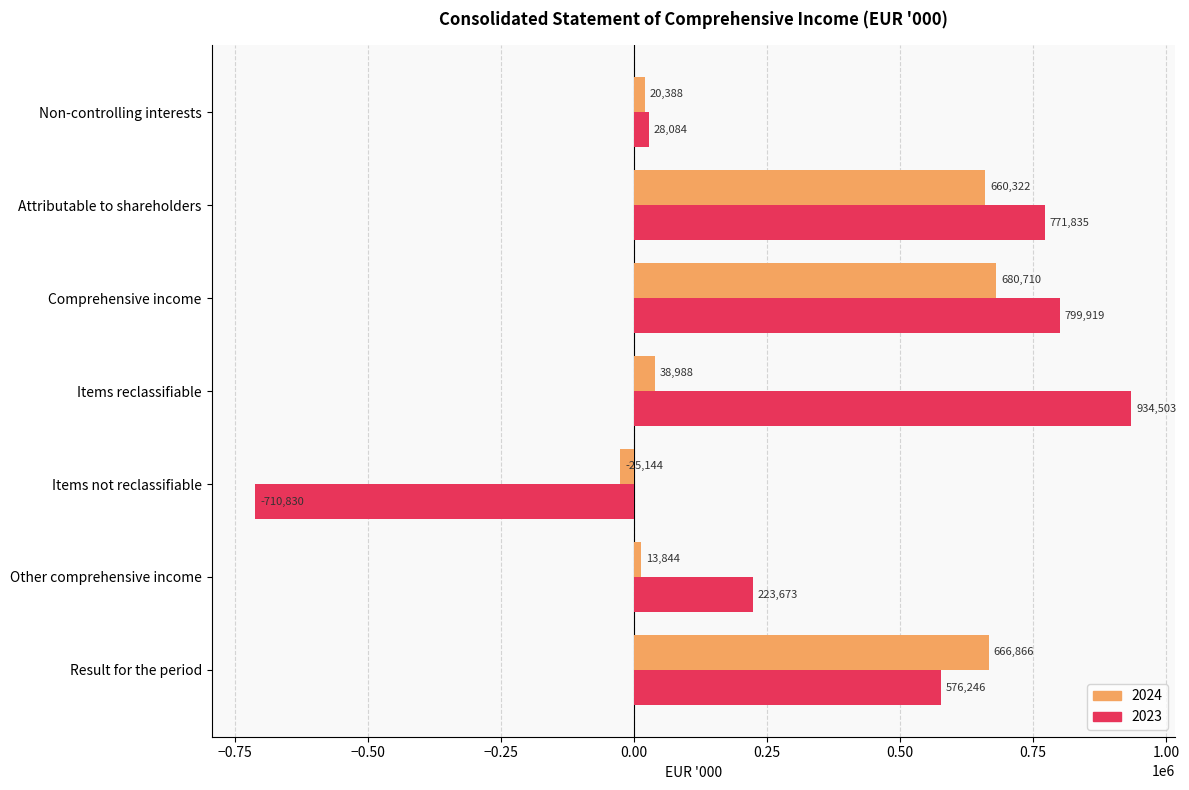

Rank the series by their maximum value, from lowest to highest.

2024, 2023